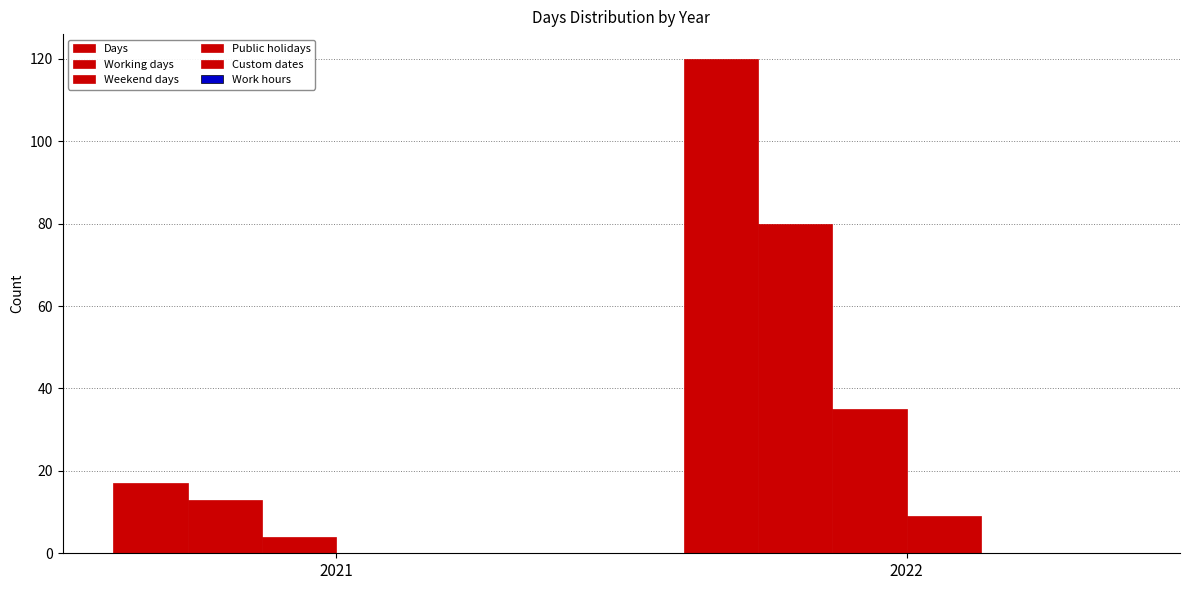

Are the bars grouped side by side (vs. stacked)?

Yes